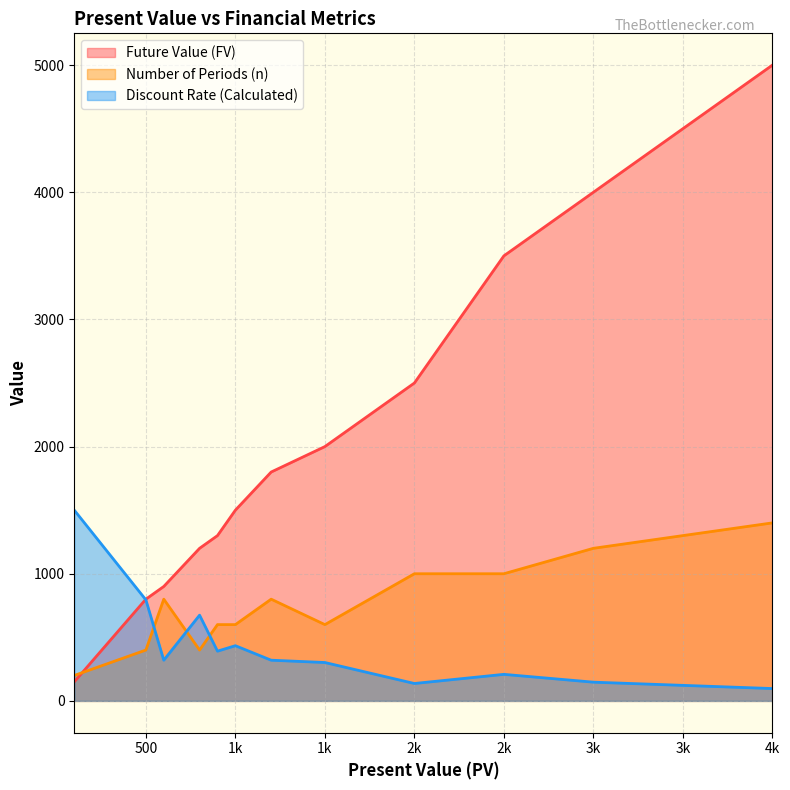

Is it true that Discount Rate (Calculated) equals 19.8 at 4k?

False